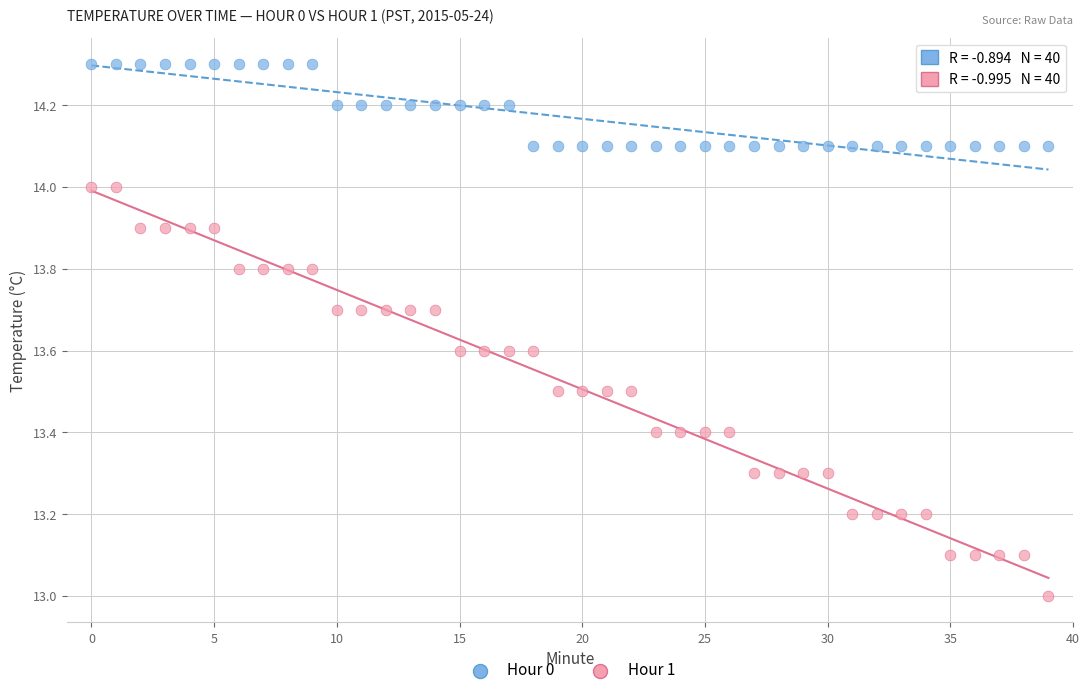

Which series has the widest spread of Y values?

Hour 1